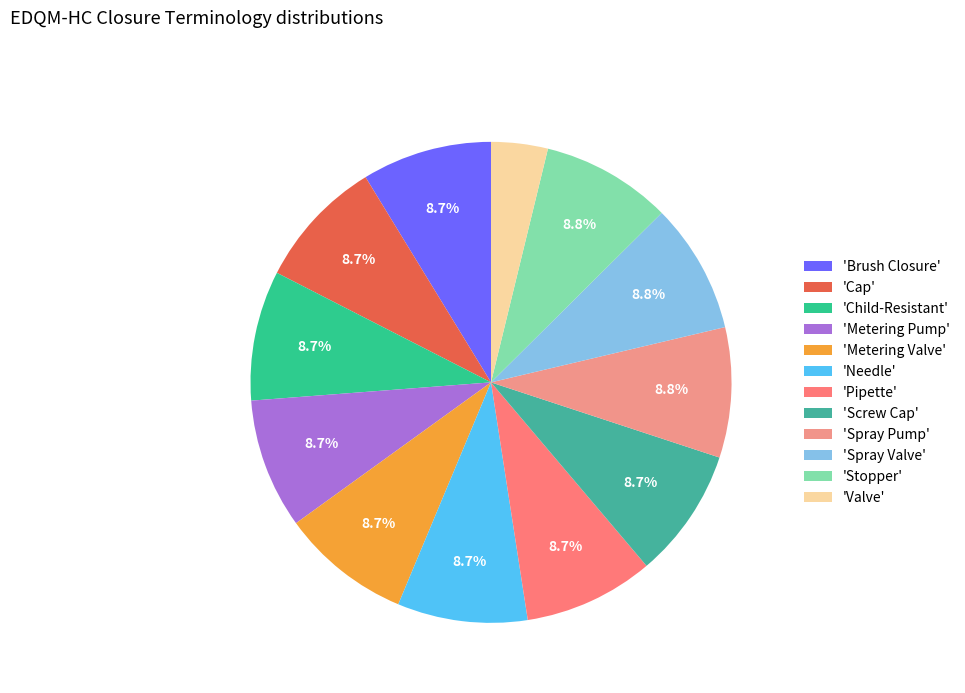

How many segments does this pie chart have?

12